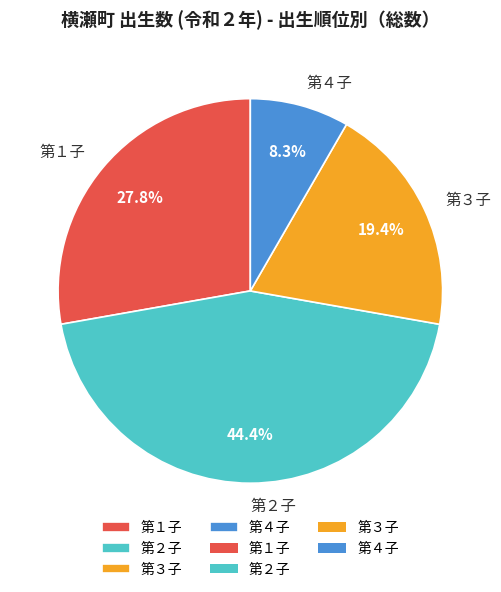

The 第１子 slice represents 38% of the pie. True or false?

False